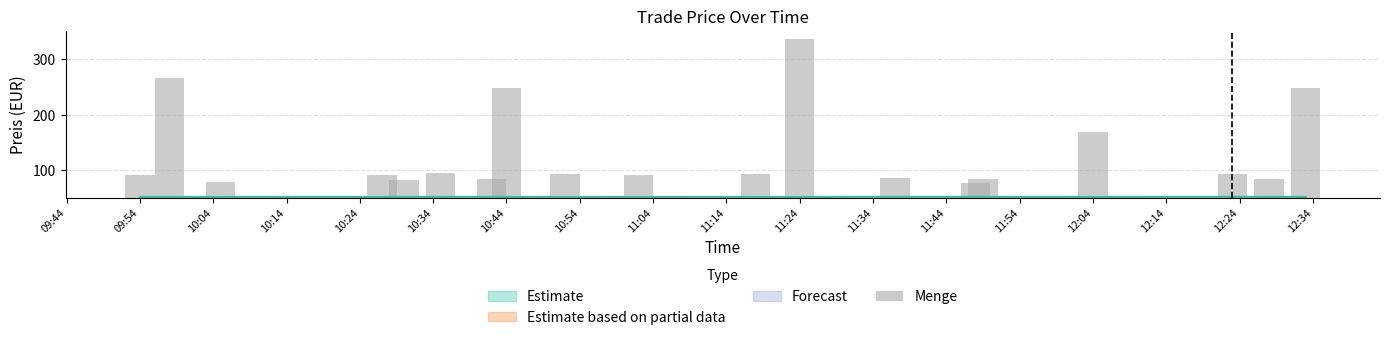

How many groups of bars are there?

20